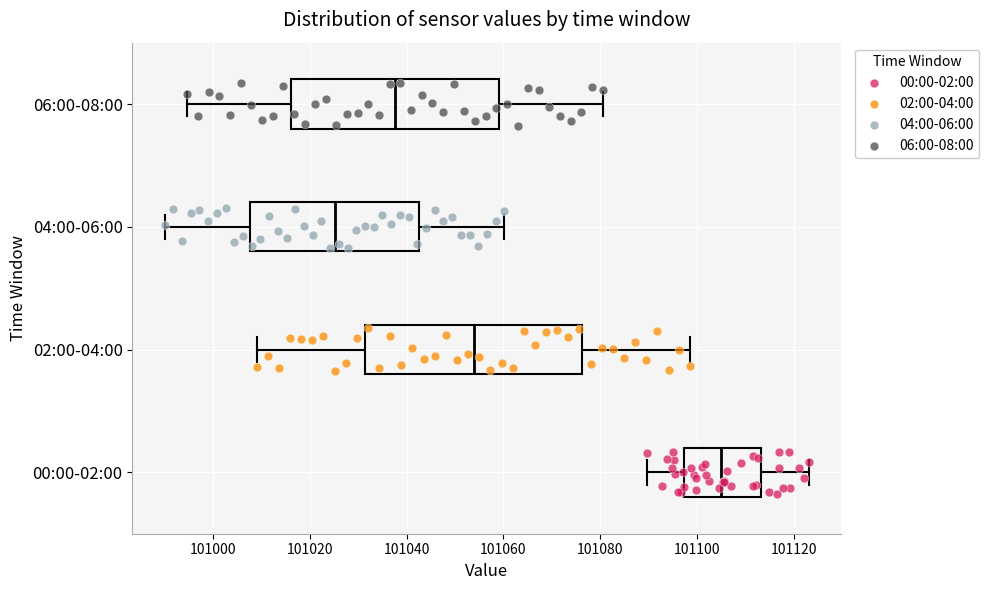

Reading bottom to top, read every box against the x-axis: the position of its median line, the range the box covers, and the ends of its whiskers. The values are not printed on the chart, so give them approximately, as read against the axis.

00:00-02:00: median 101104, box 101098 to 101114, whiskers 101090 to 101124
02:00-04:00: median 101054, box 101032 to 101076, whiskers 101010 to 101098
04:00-06:00: median 101026, box 101008 to 101042, whiskers 100990 to 101060
06:00-08:00: median 101038, box 101016 to 101060, whiskers 100994 to 101080